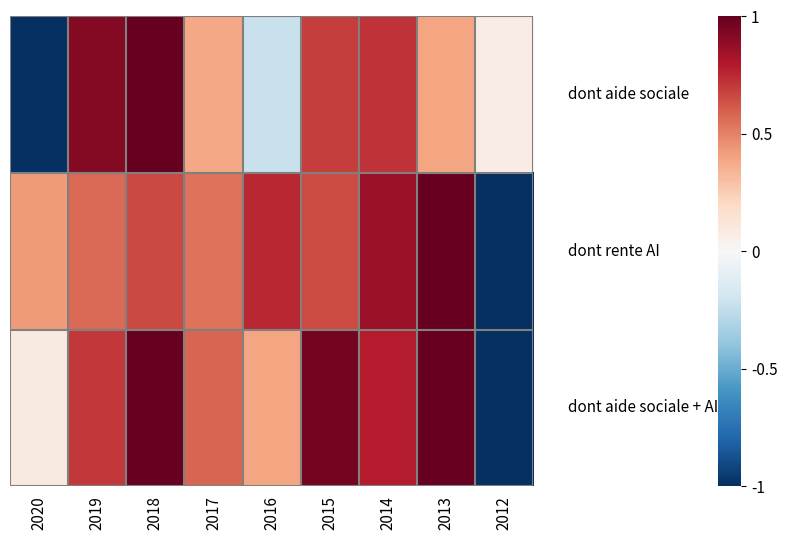

What is the minimum value shown in the chart?

-1.0